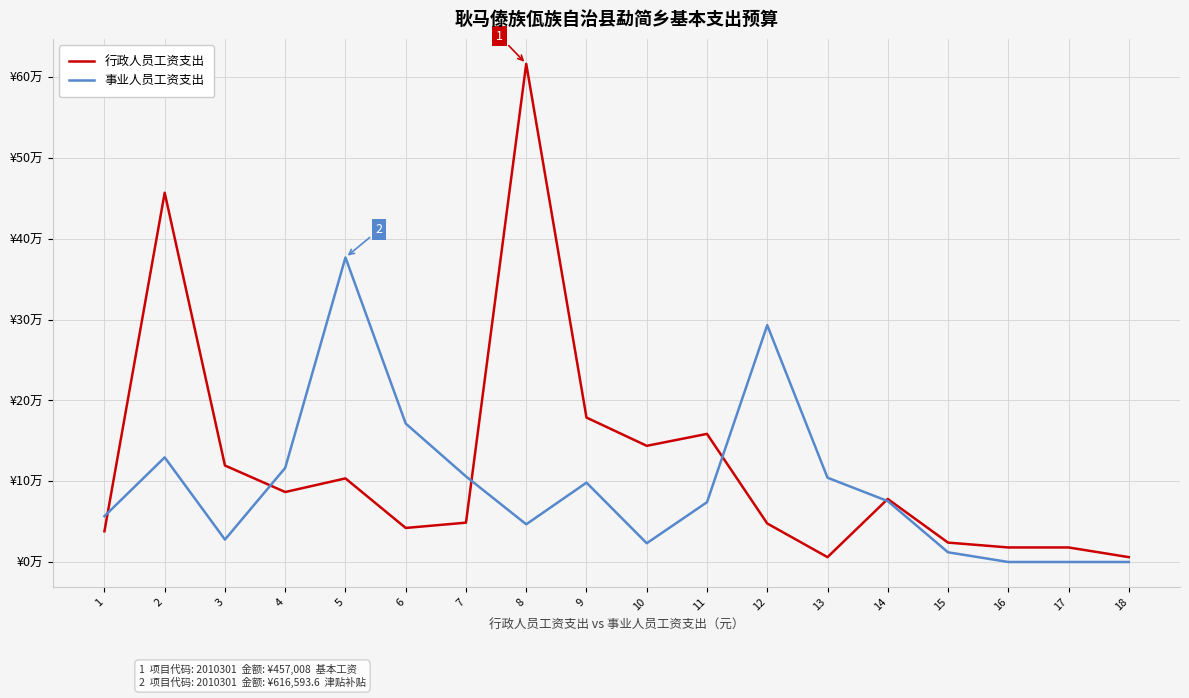

What is the sum of the 事业人员工资支出 values at 11 and 6?

245304.0